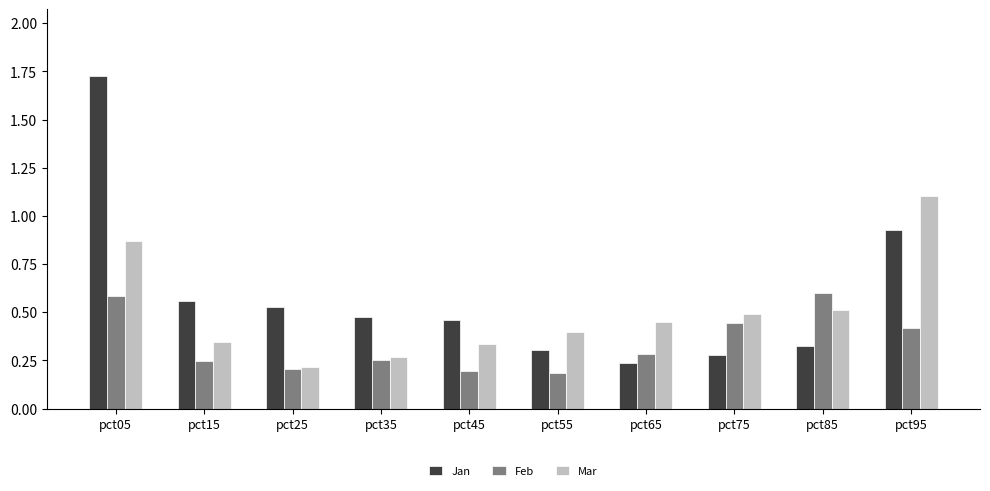

Between pct55 and pct85, which series saw the biggest shift?

Feb